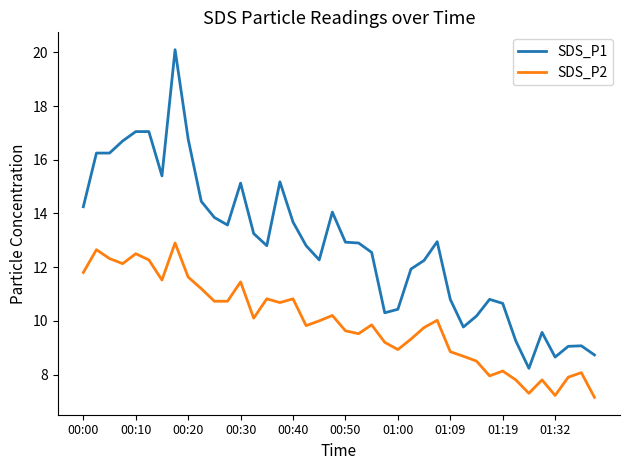

List the series in order of their peak value, lowest first.

SDS_P2, SDS_P1